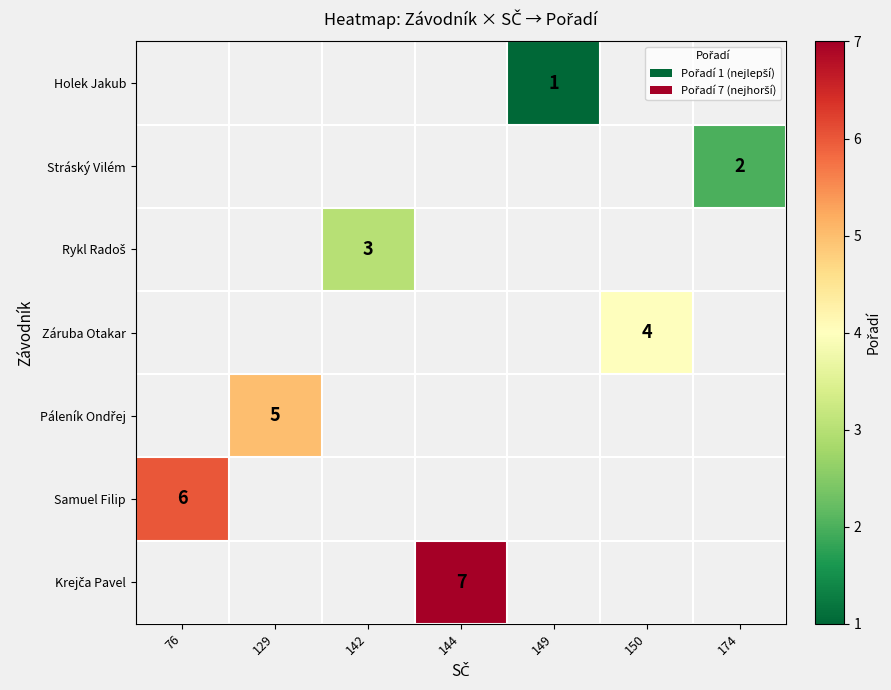

True or false: Samuel Filip has a value of 6 at 76.

True